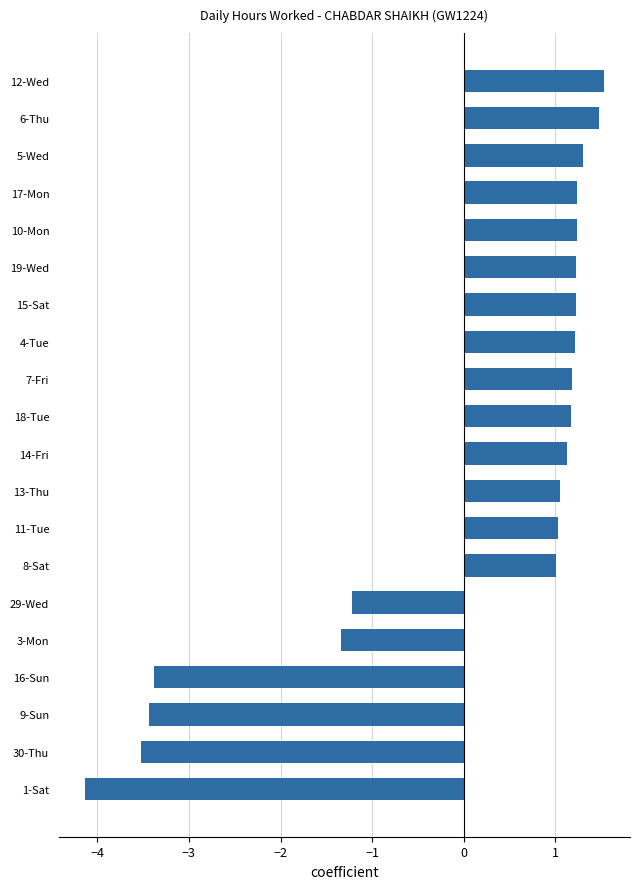

What is the greatest value displayed?

1.5